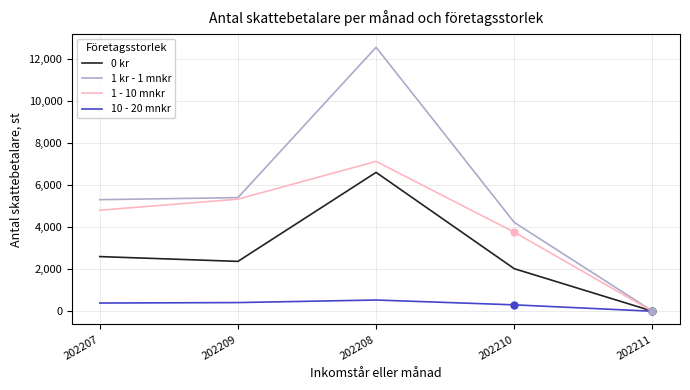

What is the spread (max minus min) of values at 202207?

4912